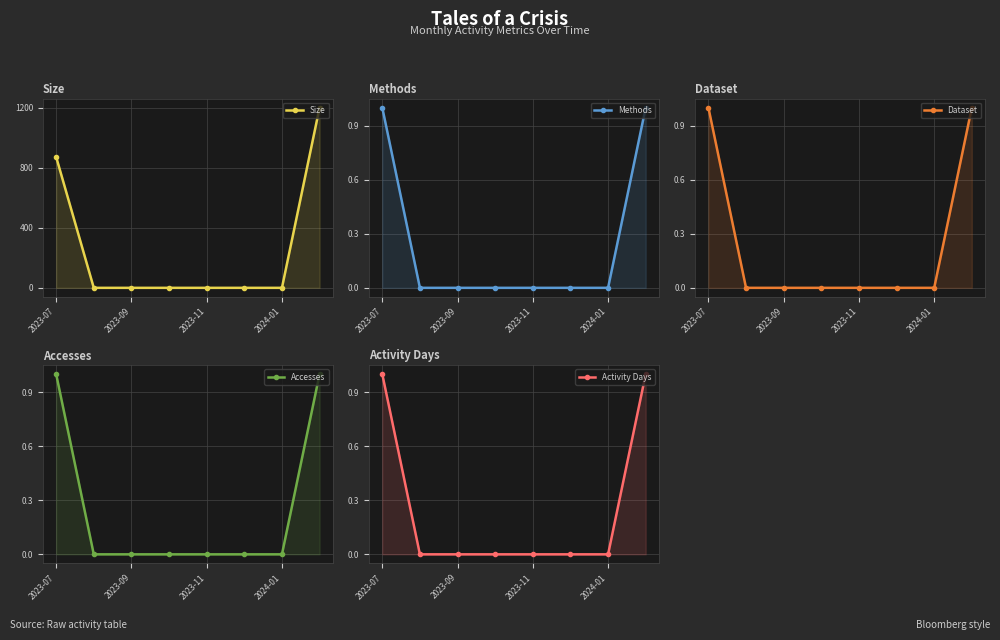

What is the maximum value for Accesses?

1